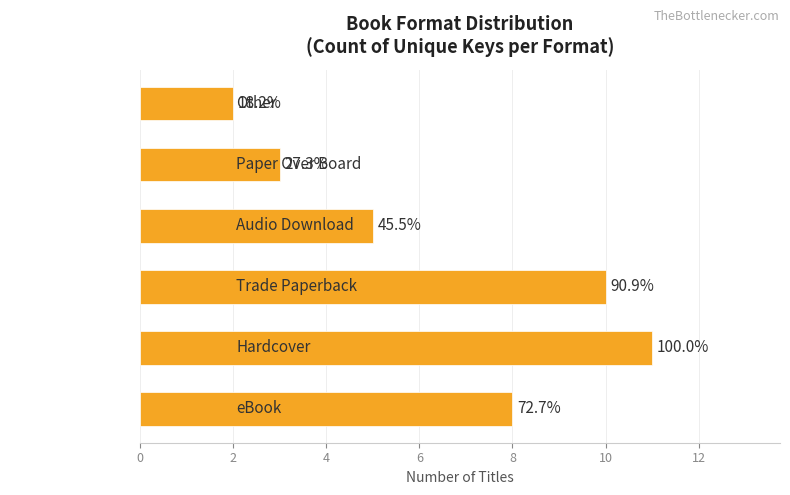

How many bars are there in total?

6